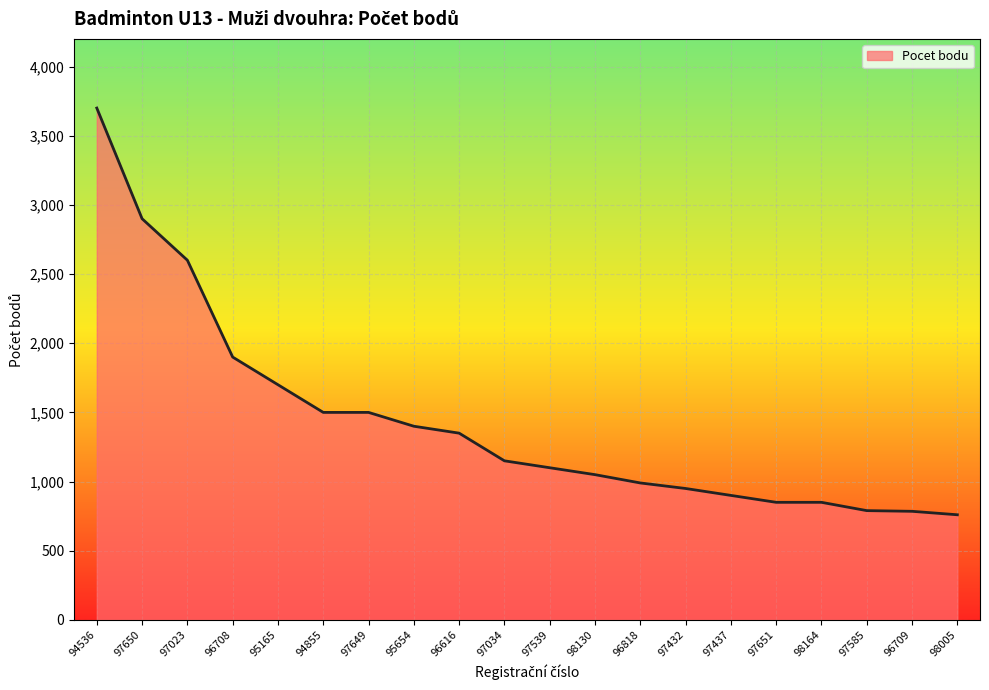

What is the greatest value displayed?

3700